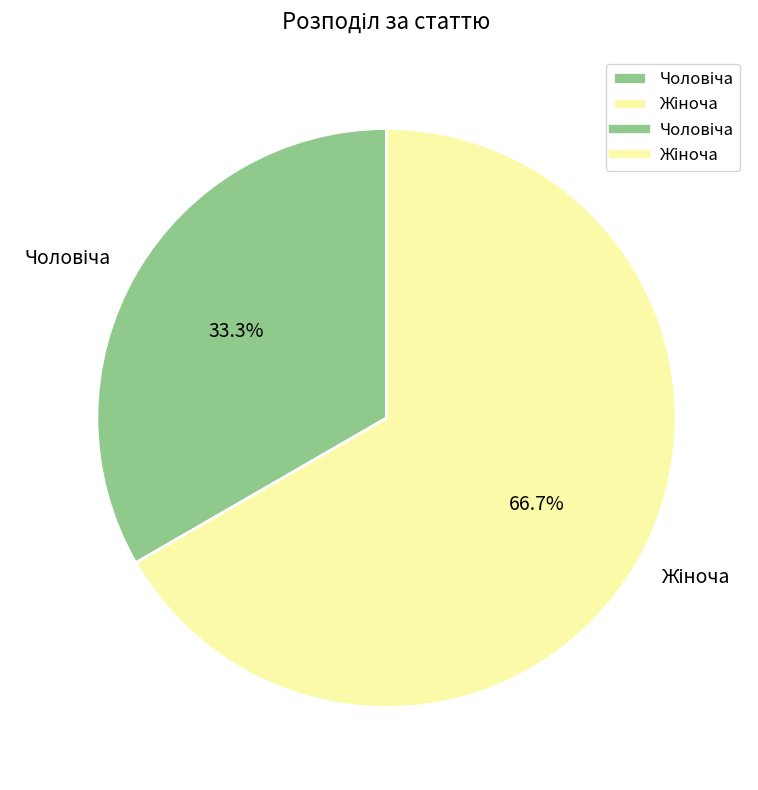

Is there a majority slice in this chart?

Yes